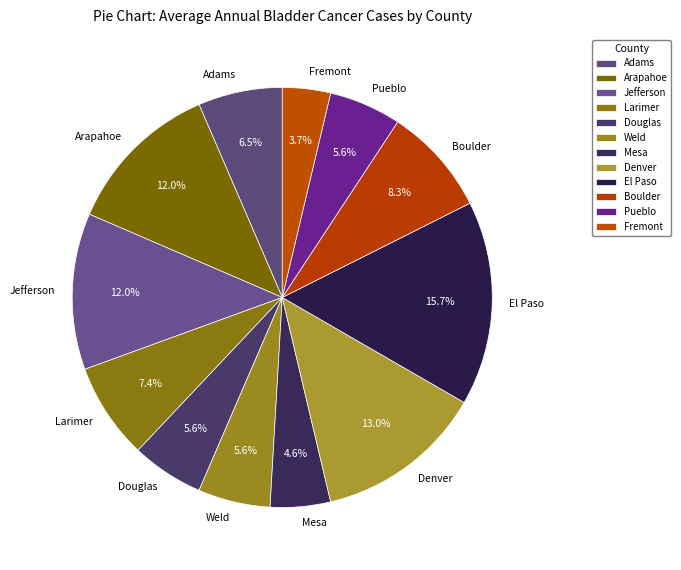

To the nearest percent, what is the average slice percentage?

8%